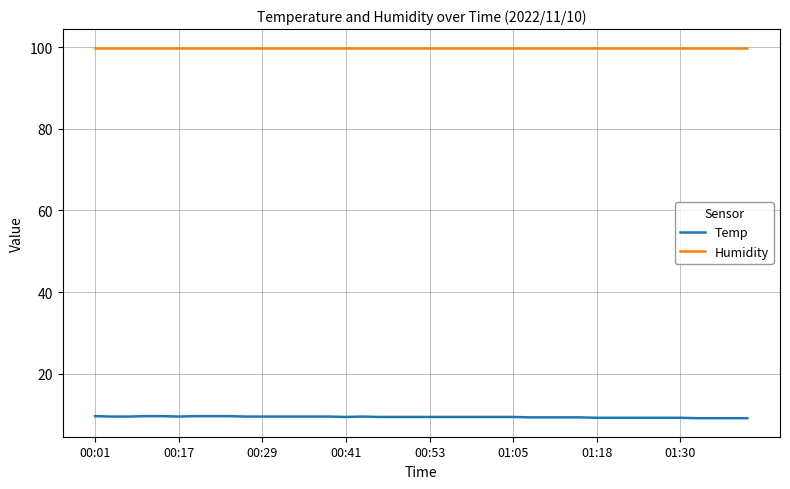

Which series has the largest total across all categories?

Humidity